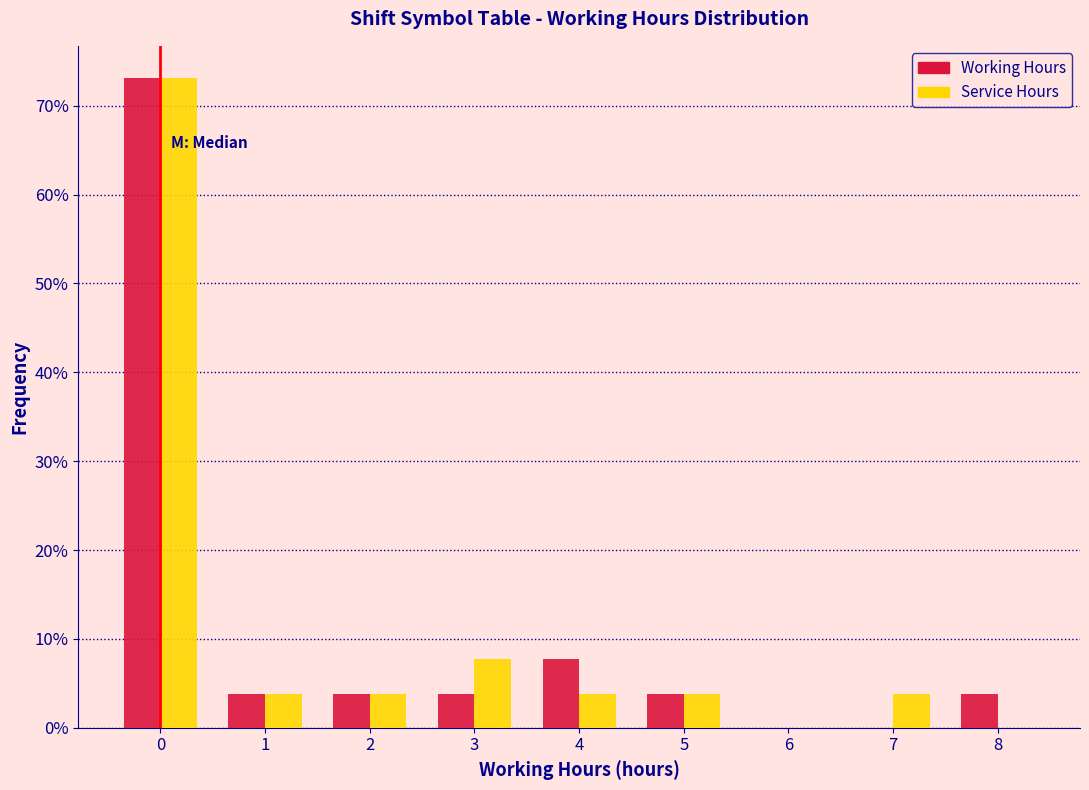

In the Working Hours series, which range on the x-axis has the tallest bar?

-0.5 to 0.5